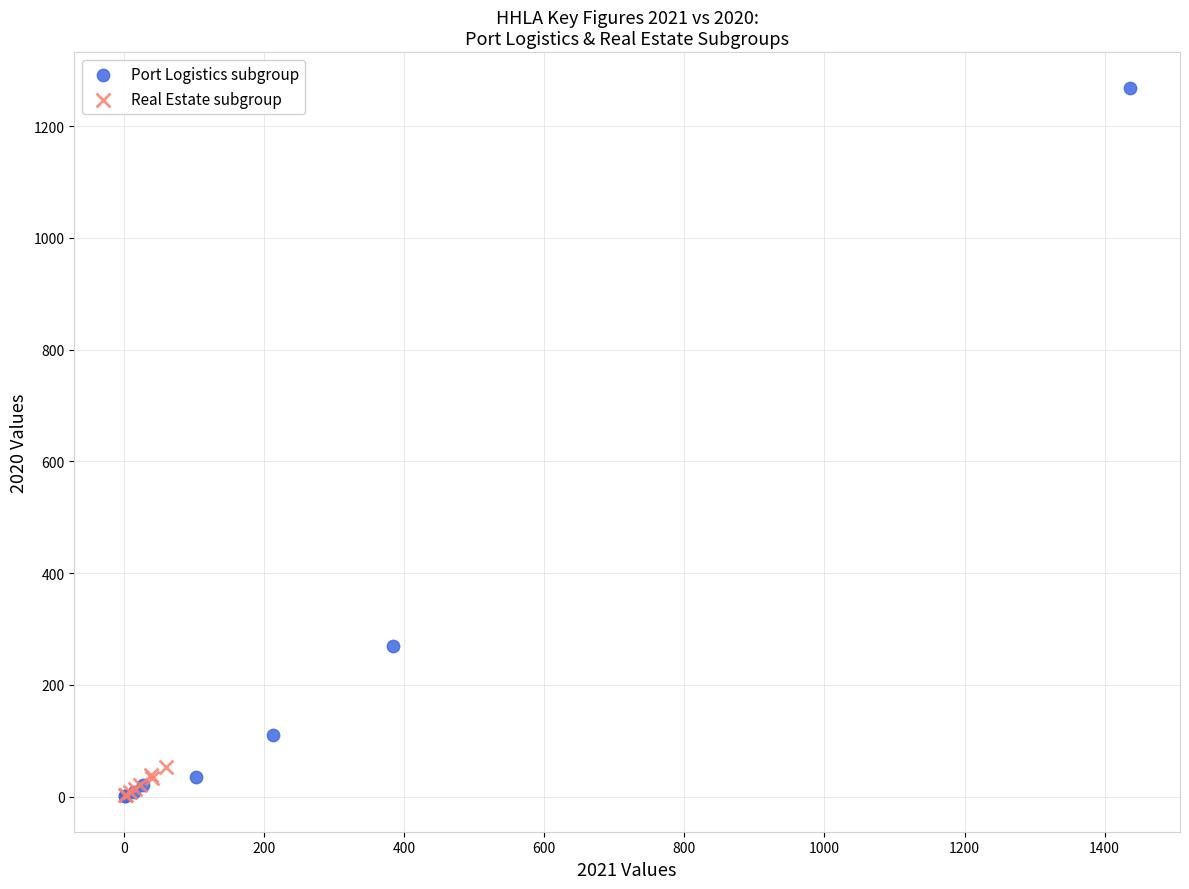

Which series has the largest Y range (max minus min)?

Port Logistics subgroup